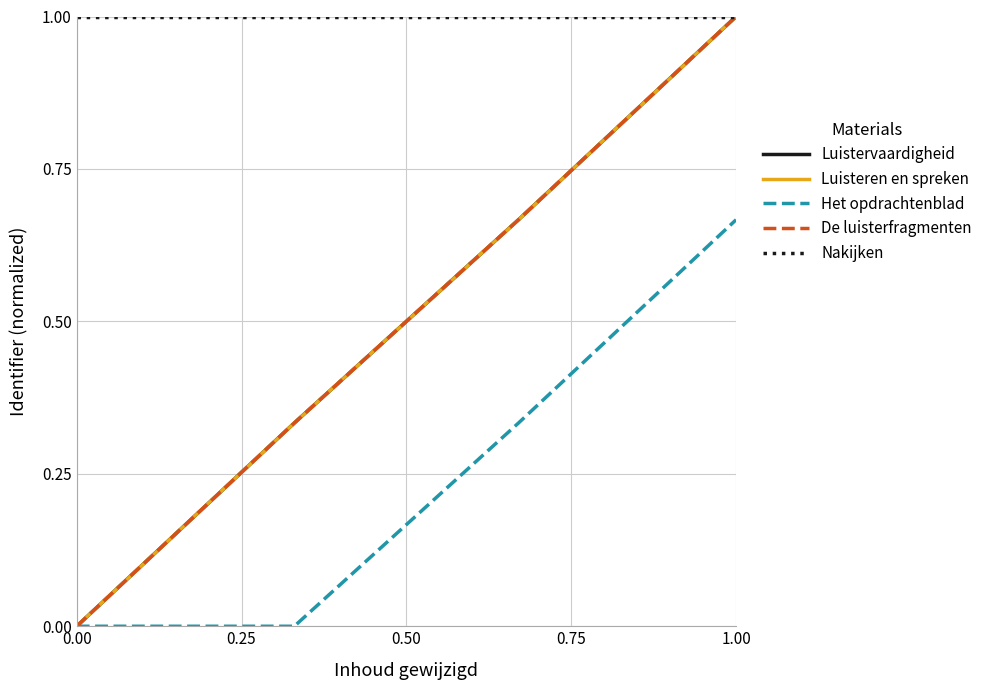

Does the chart display data point markers on the line(s)?

No